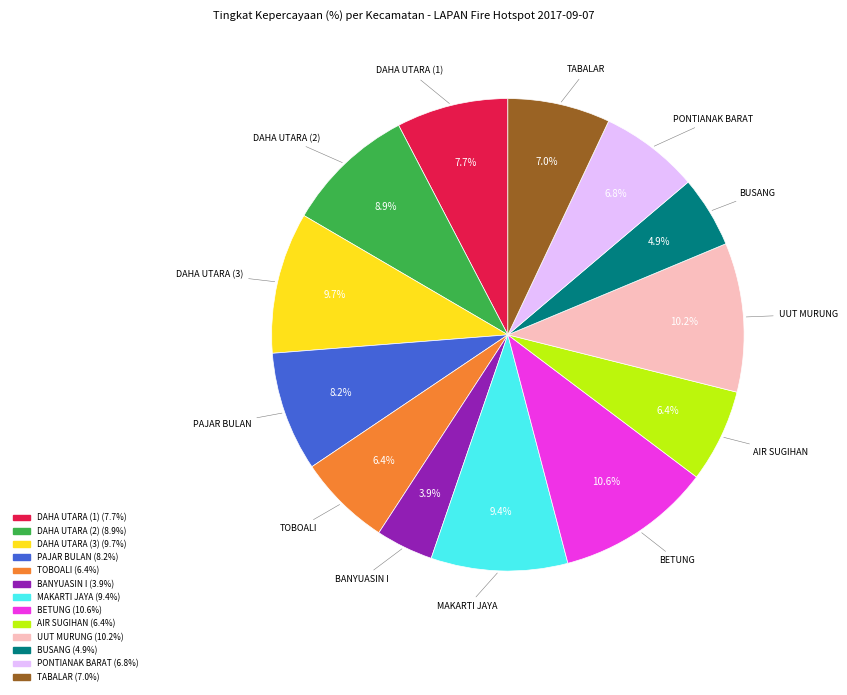

True or false: PONTIANAK BARAT accounts for 12% of the total.

False